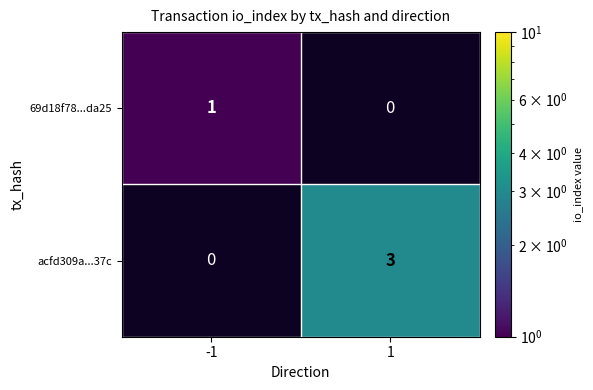

Between -1 and 1, which is larger?

1